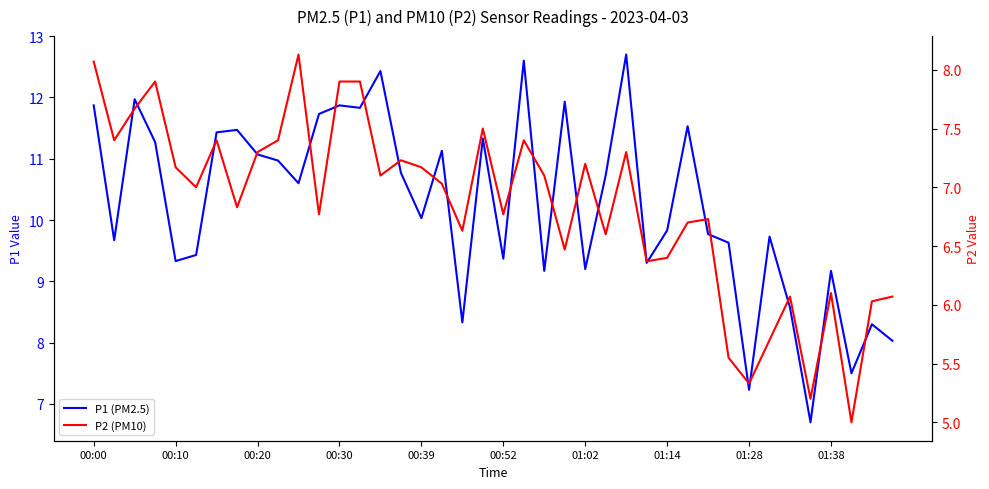

What is the average value of the P1 (PM2.5) series?

10.2